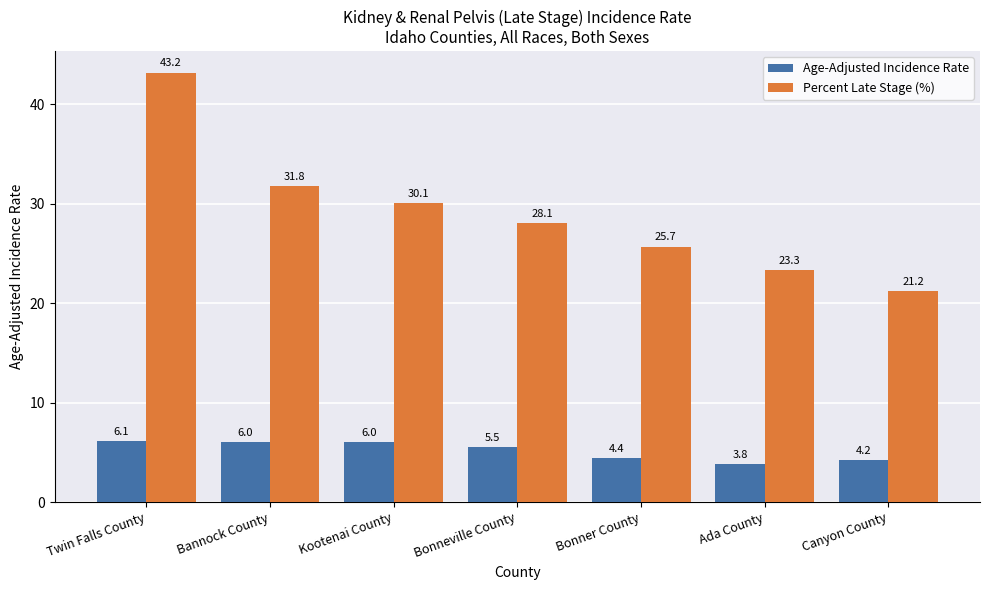

Reading right to left, what are all the values shown in this chart?

Age-Adjusted Incidence Rate: 4.2	3.8	4.4	5.5	6.0	6.0	6.1
Percent Late Stage (%): 21.2	23.3	25.7	28.1	30.1	31.8	43.2